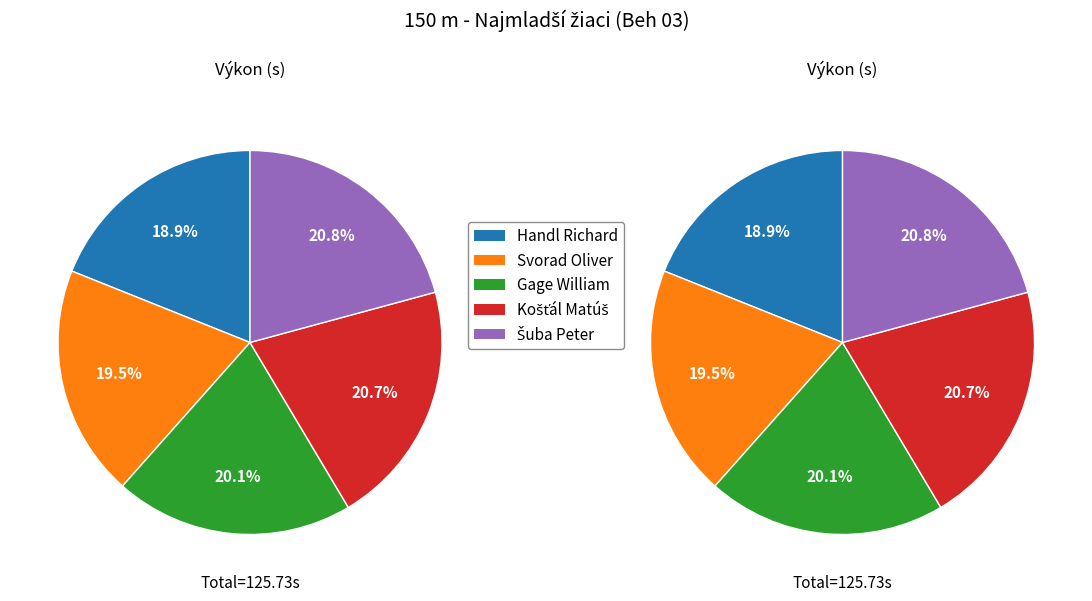

Is there any slice that represents more than half of the pie?

No